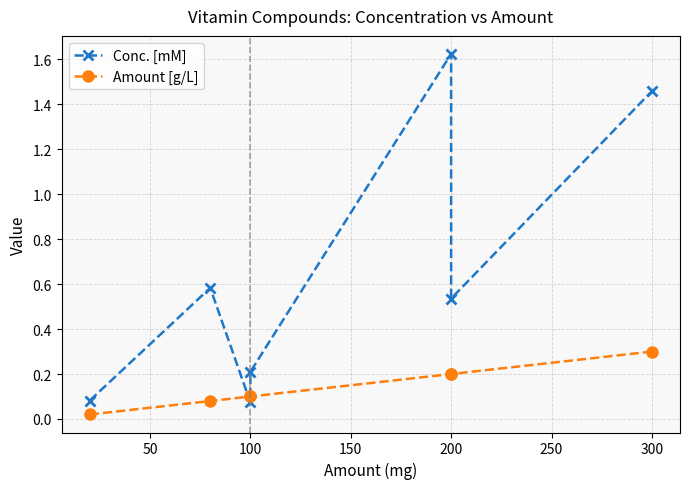

What is the value of the Amount [g/L] point at the 2nd from the left?

0.1